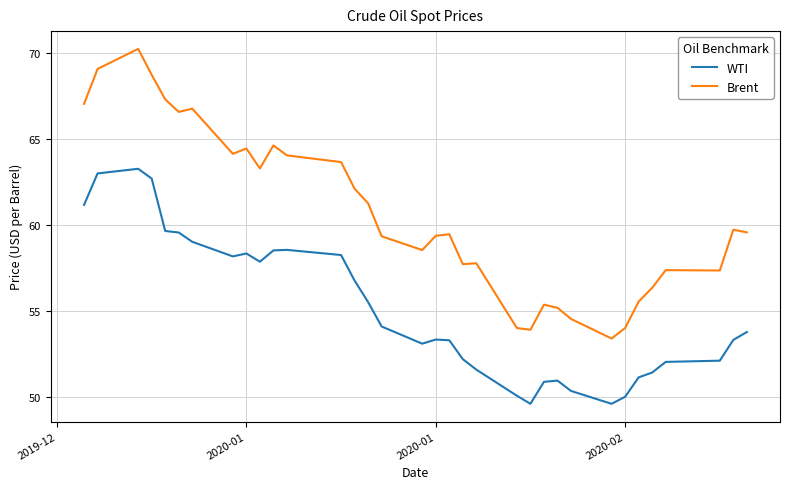

What is the difference between the maximum and minimum values in the WTI series?

13.7